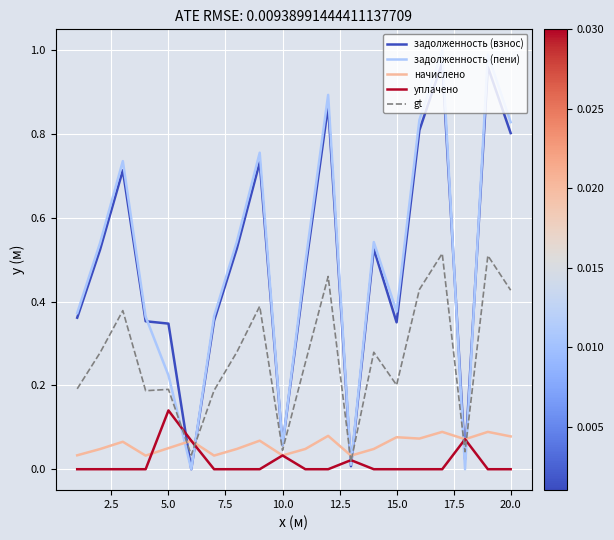

Which series has the largest range (max minus min)?

задолженность (пени)